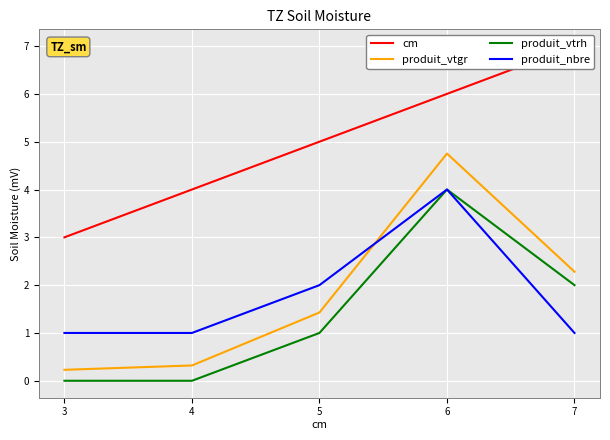

True or false: produit_vtgr has a value of 4.8 at 6.

True